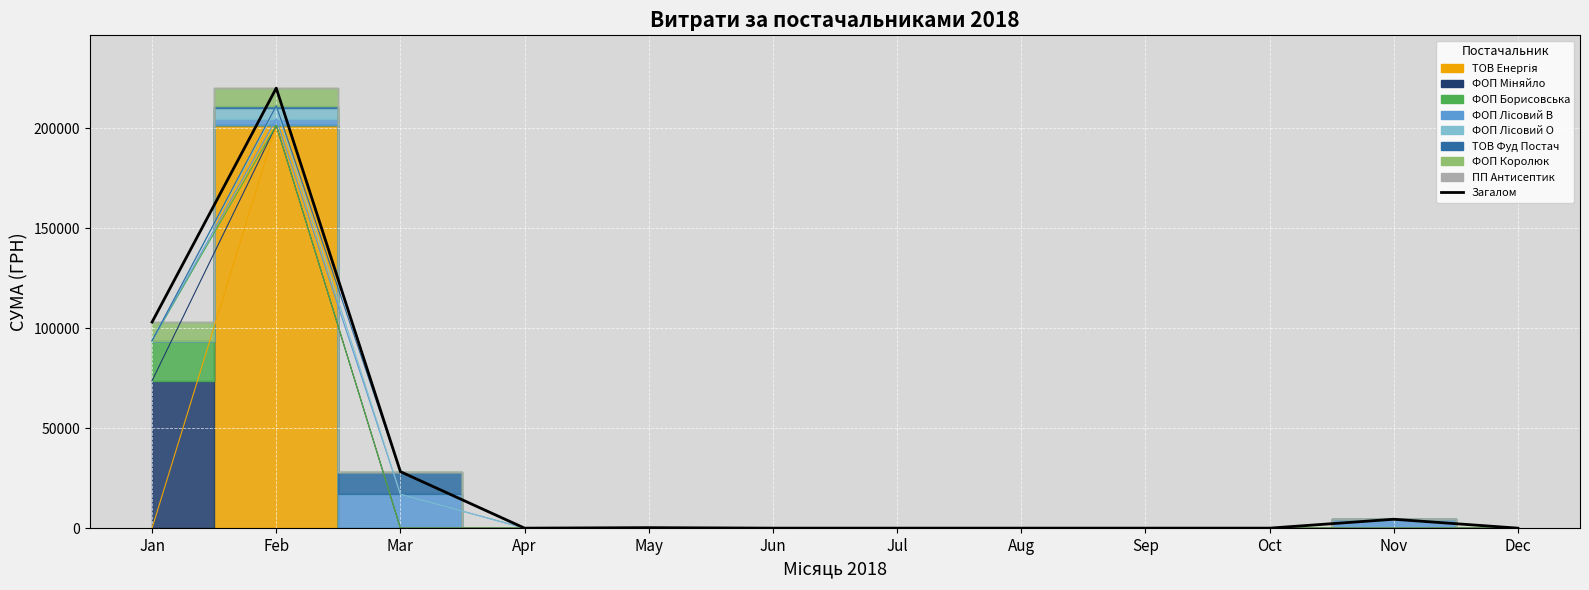

How many values are above zero?

5